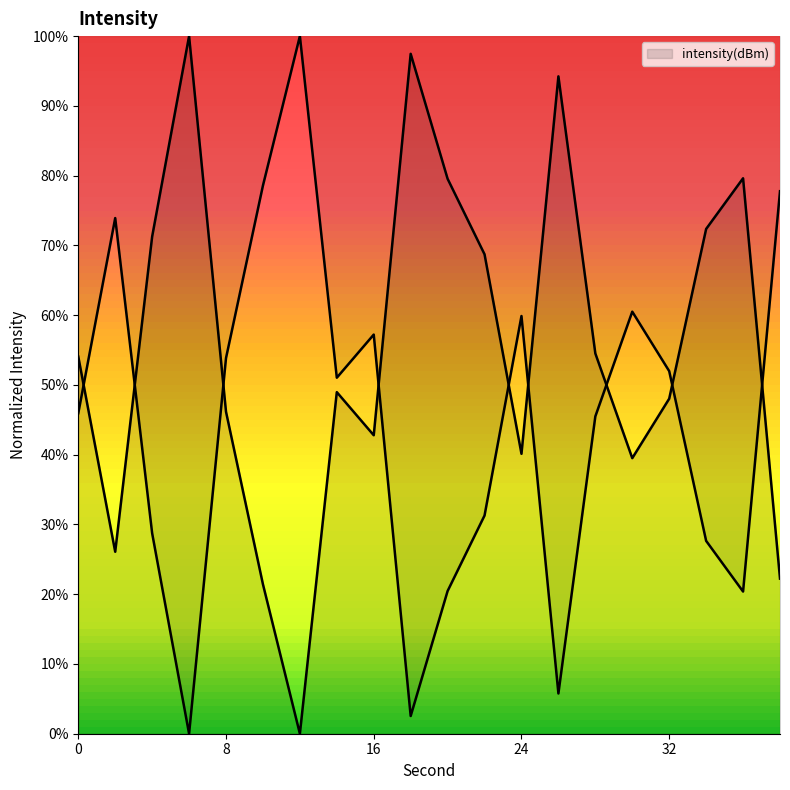

How many data points does each series have?

20